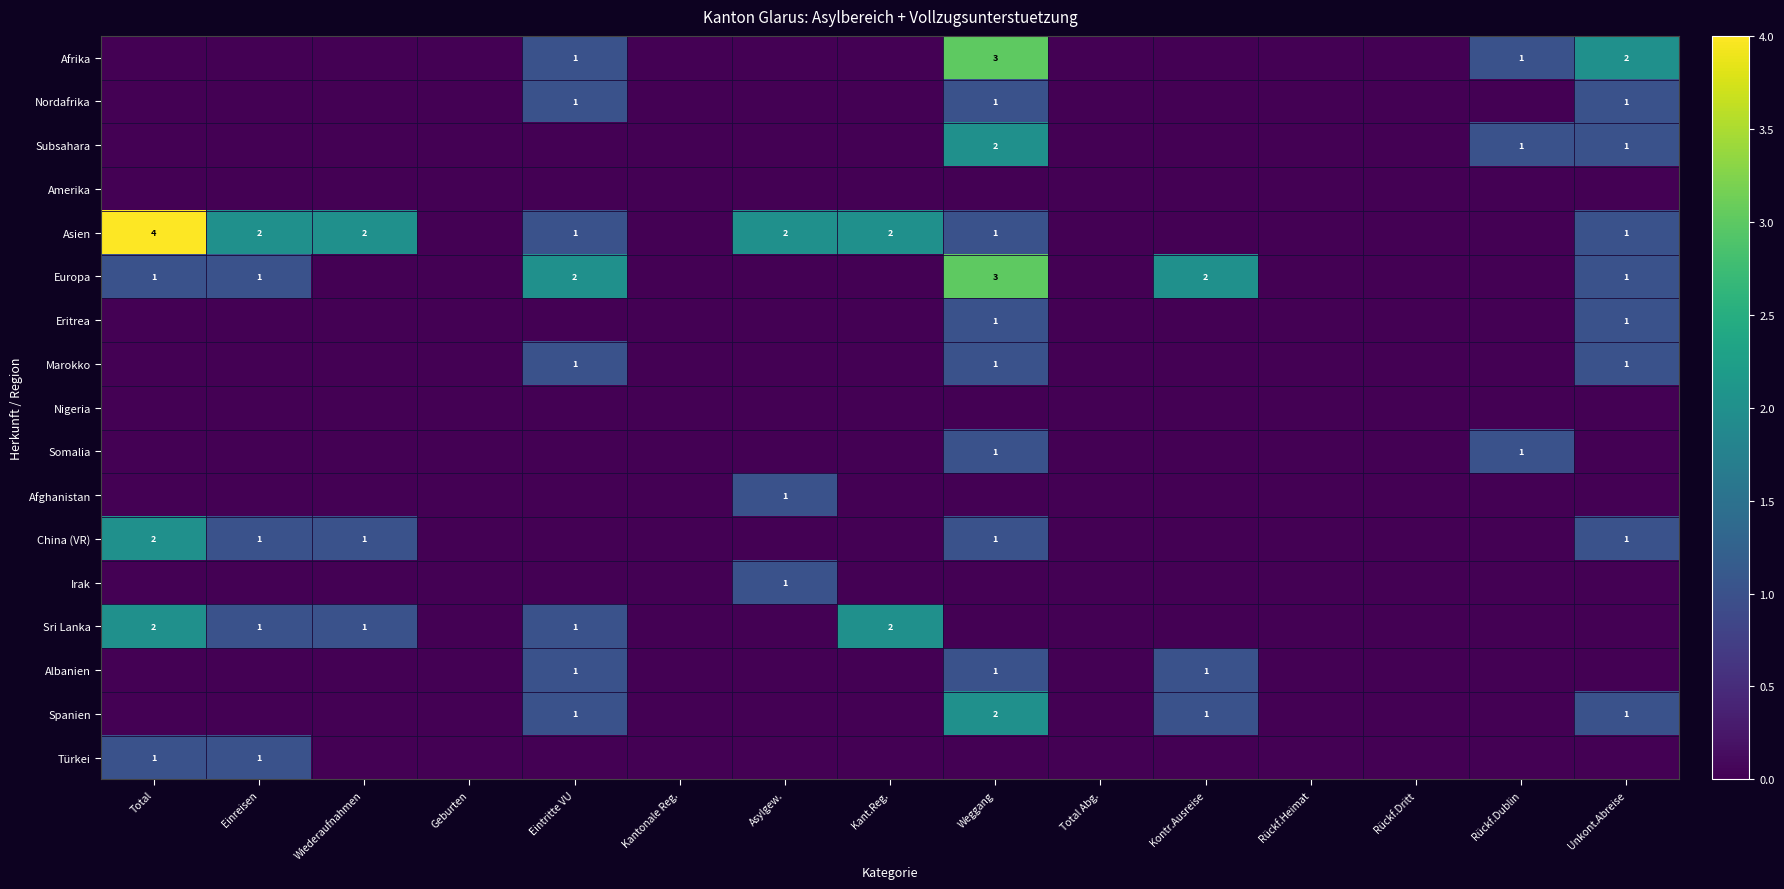

The Europa series shows 1 at Total. True or false?

True